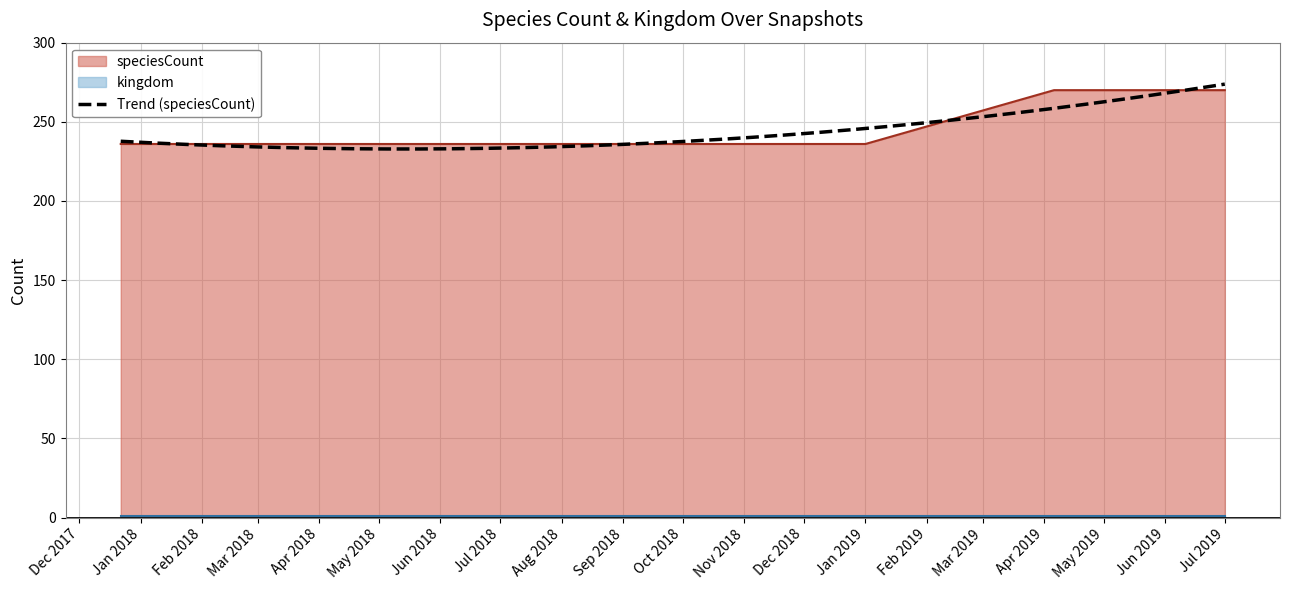

What is the difference between the highest and lowest values at 2019-01-01?

235